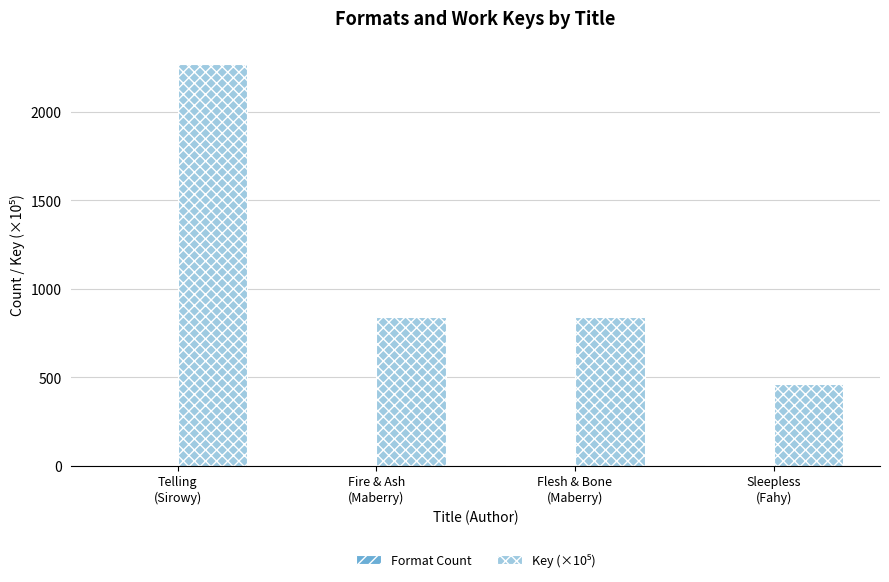

At which category is the sum across all series the highest?

Telling
(Sirowy)